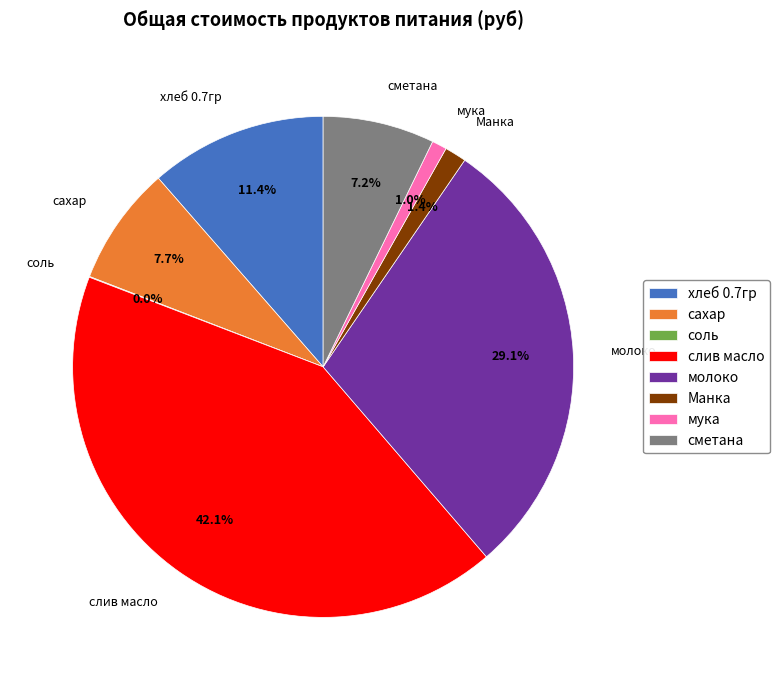

What is the total percentage of сахар and слив масло?

49.8%